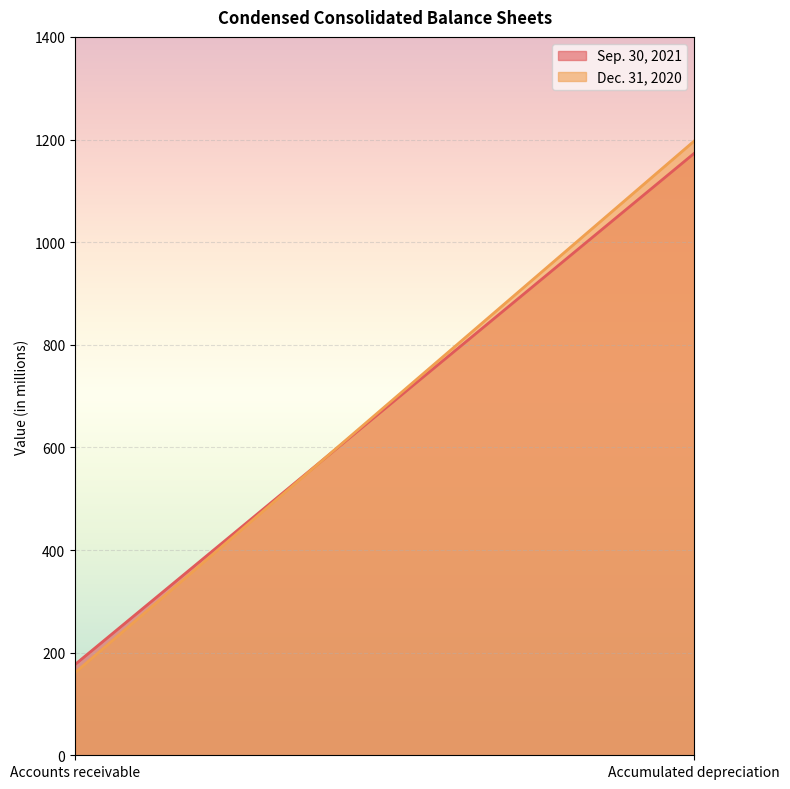

What are all the series names shown in the legend?

Sep. 30, 2021, Dec. 31, 2020